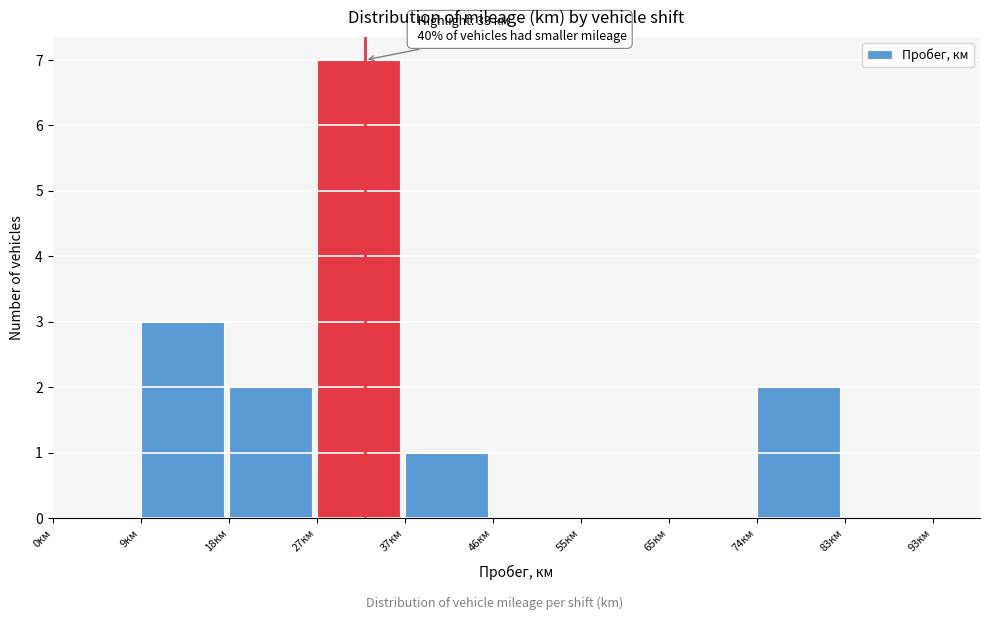

Which range on the x-axis has the tallest bar?

27.9 to 37.2